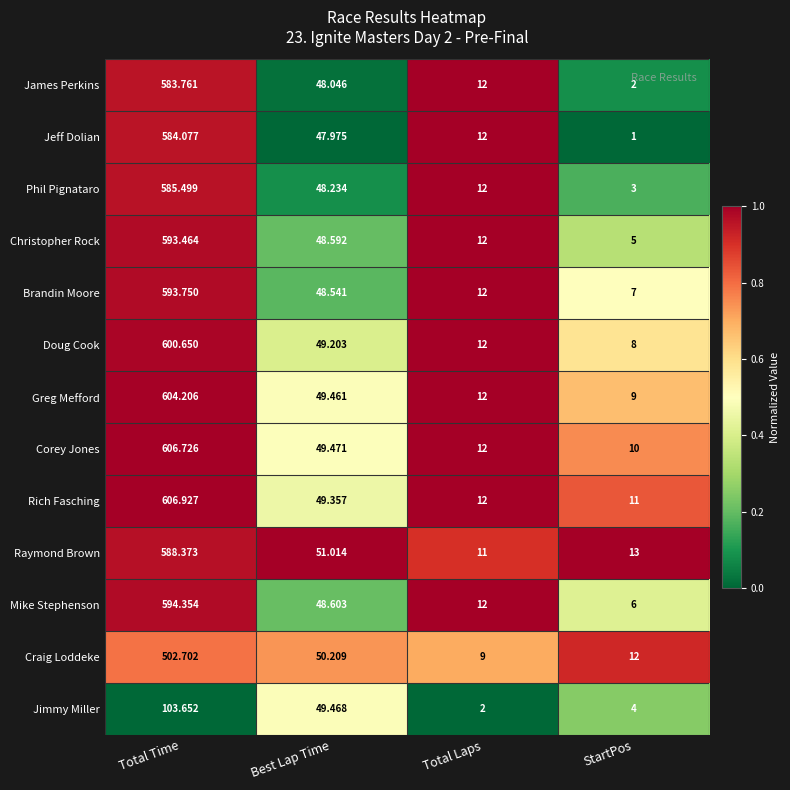

At which category is the sum across all series the highest?

Total Time